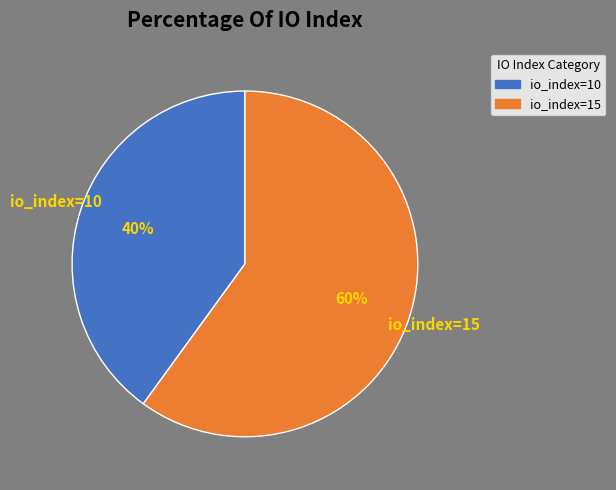

The io_index=10 slice represents 26% of the pie. True or false?

False